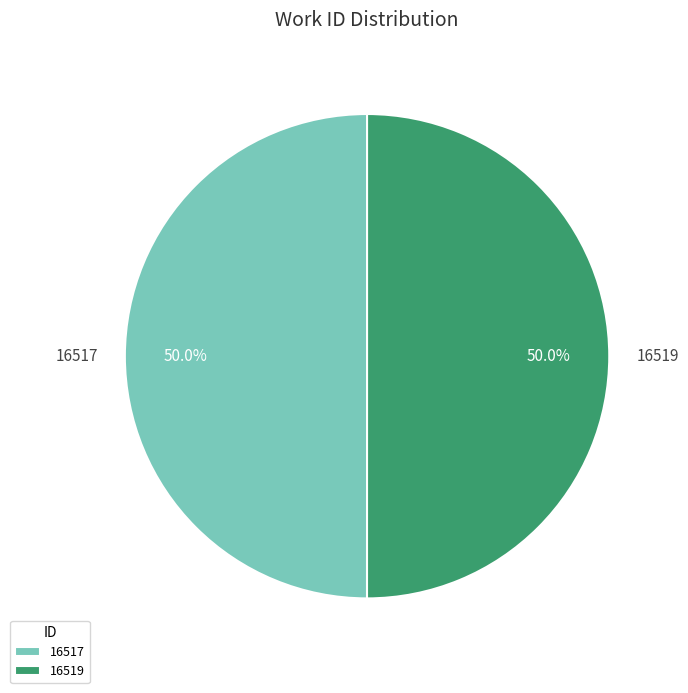

Approximately how many times larger is the value at 16517 compared to 16519?

1.0